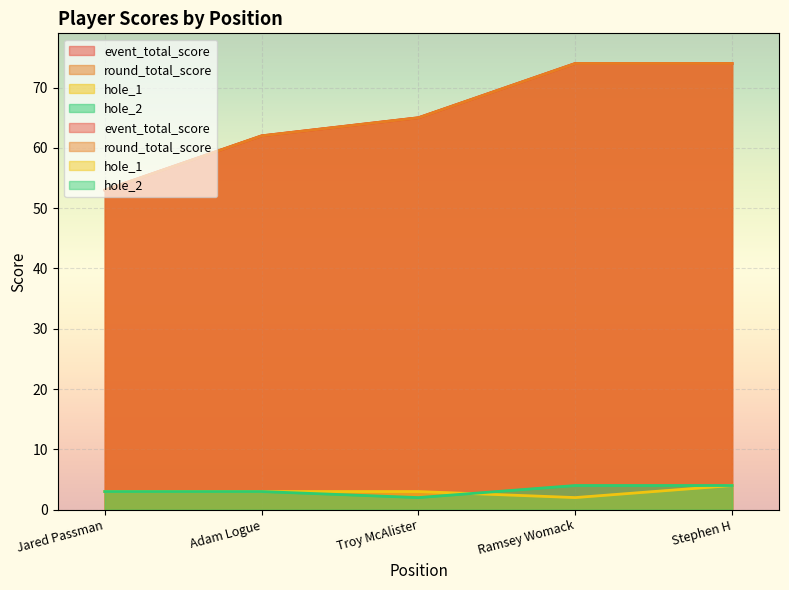

Is the value of event_total_score at Jared Passman greater than the value of round_total_score at Troy McAlister?

No